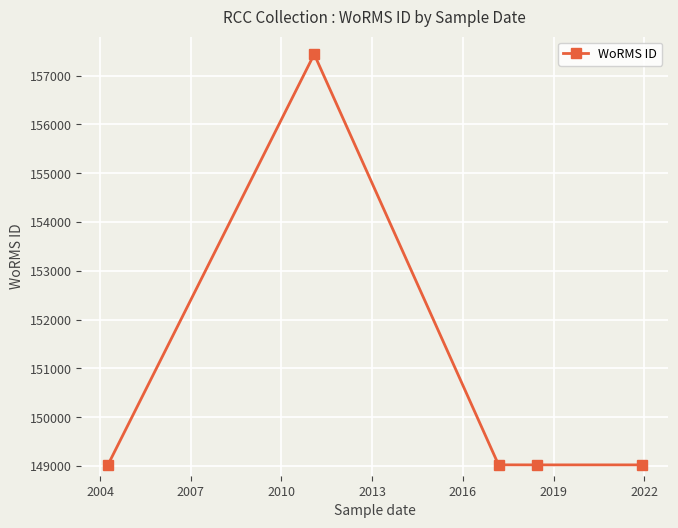

What is the average value?

150706